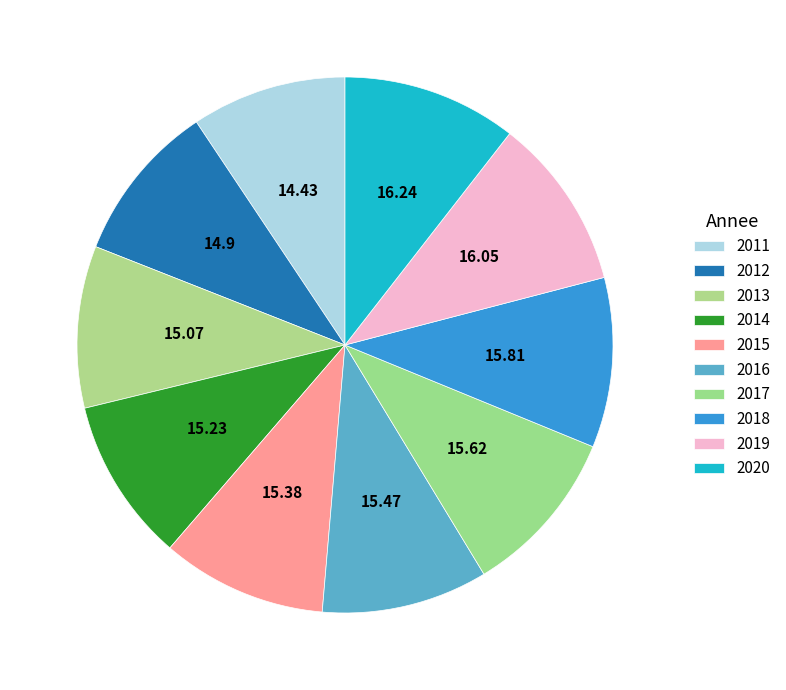

What is the change in value from 2017 to 2019?

+0.4